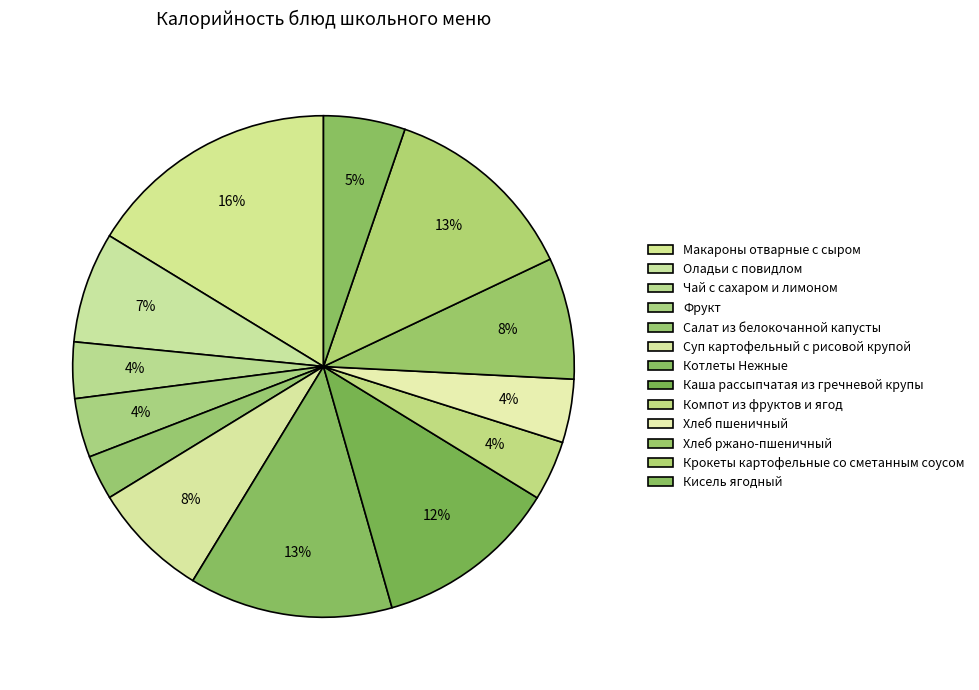

Count the number of slices in the pie.

13